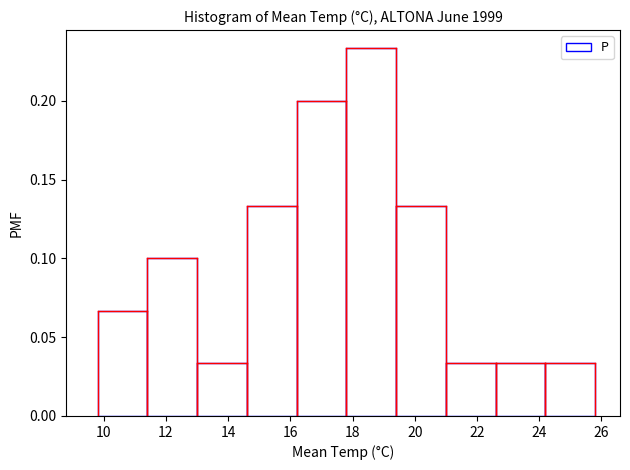

Which range on the x-axis has the tallest bar?

17.8 to 19.4